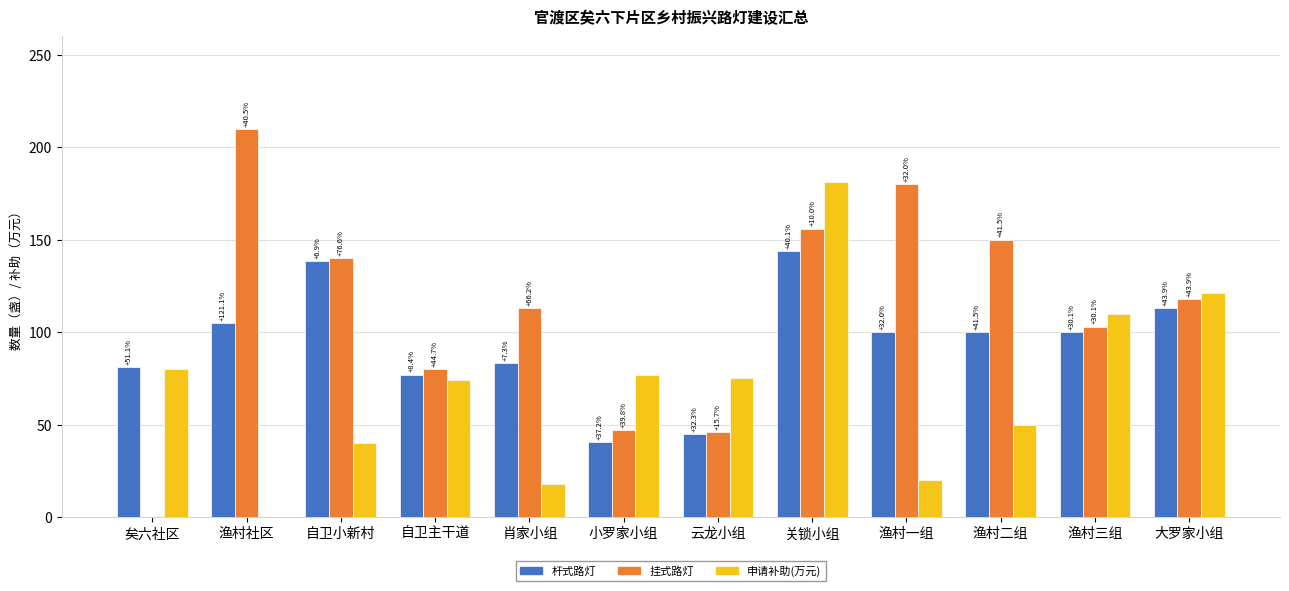

What is the label of the 5th bar from the right?

关锁小组